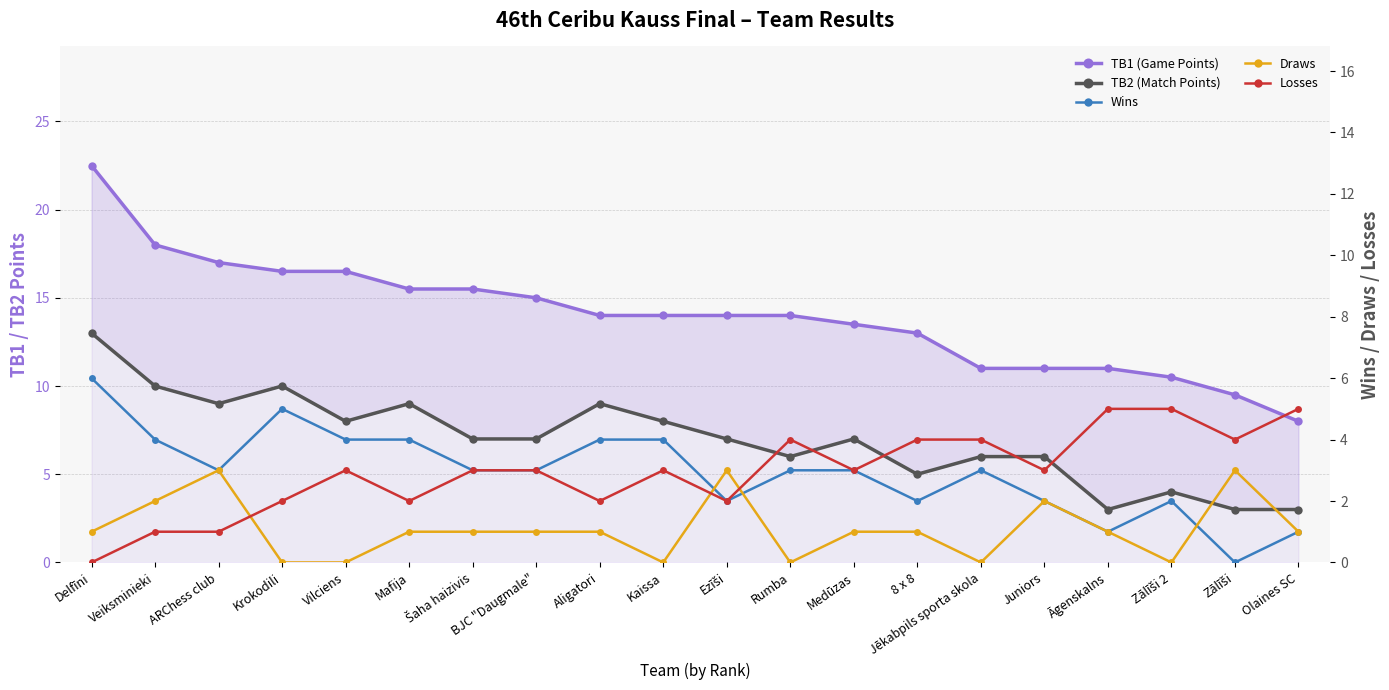

True or false: Losses and TB1 (Game Points) cross at least once.

False